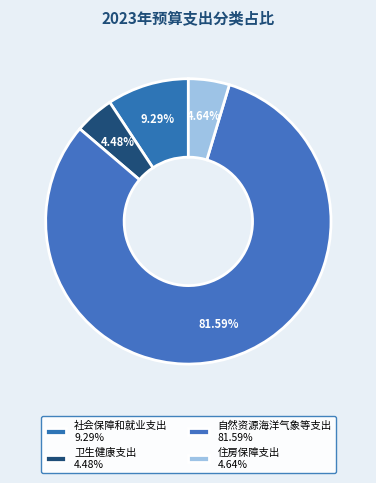

Is it true that 社会保障和就业支出 is 9% of the pie?

True